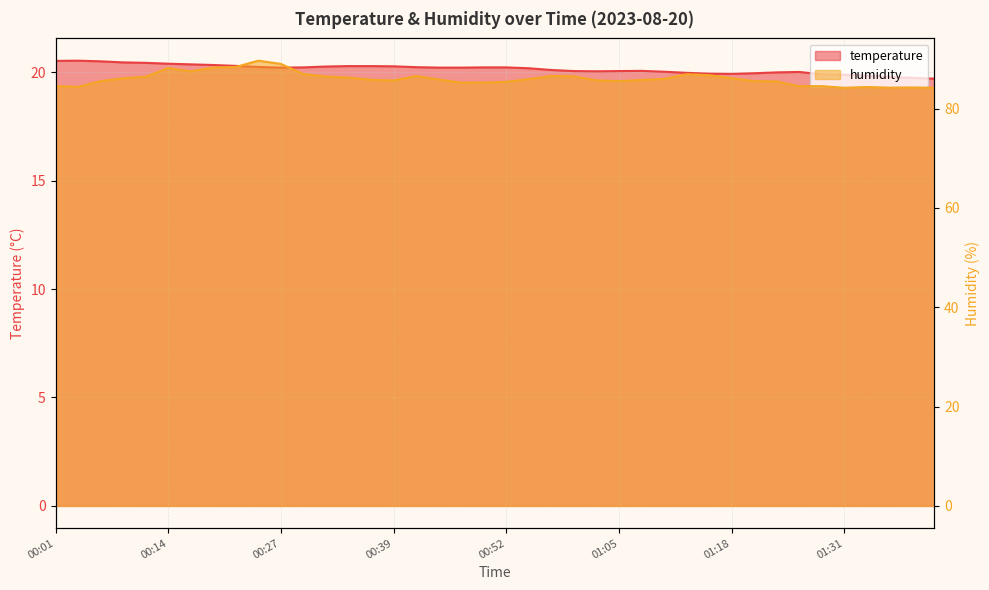

Reading left to right, transcribe all the data shown in this chart.

temperature: 00:01=20.5	00:04=20.5	00:06=20.5	00:09=20.4	00:11=20.4	00:14=20.4	00:16=20.4	00:19=20.3	00:21=20.3	00:24=20.2	00:27=20.2	00:29=20.2	00:32=20.3	00:34=20.3	00:37=20.3	00:39=20.3	00:42=20.2	00:44=20.2	00:47=20.2	00:49=20.2	00:52=20.2	00:54=20.2	00:57=20.1	01:00=20.1	01:02=20.0	01:05=20.1	01:08=20.1	01:10=20.0	01:13=20.0	01:15=19.9	01:18=19.9	01:21=19.9	01:23=20.0	01:26=20.0	01:29=19.9	01:31=19.9	01:34=19.8	01:36=19.8	01:39=19.7	01:42=19.7
humidity: 00:01=84.5	00:04=84.4	00:06=85.5	00:09=86.1	00:11=86.4	00:14=88.2	00:16=87.5	00:19=88.3	00:21=88.4	00:24=89.7	00:27=89.0	00:29=87.0	00:32=86.5	00:34=86.2	00:37=85.8	00:39=85.7	00:42=86.6	00:44=85.9	00:47=85.2	00:49=85.2	00:52=85.4	00:54=85.9	00:57=86.6	01:00=86.5	01:02=85.7	01:05=85.5	01:08=85.8	01:10=86.0	01:13=86.9	01:15=86.7	01:18=86.1	01:21=85.5	01:23=85.5	01:26=84.5	01:29=84.5	01:31=84.2	01:34=84.3	01:36=84.2	01:39=84.2	01:42=84.2